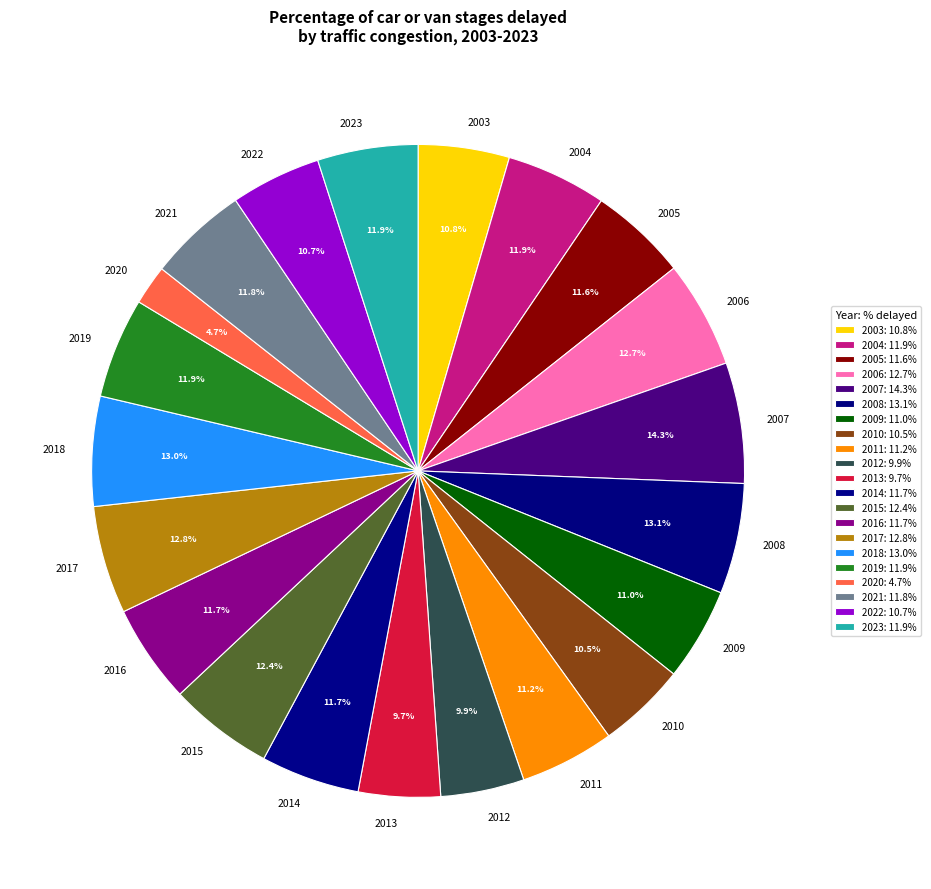

To the nearest percent, what percentage of the pie is 2023?

5%